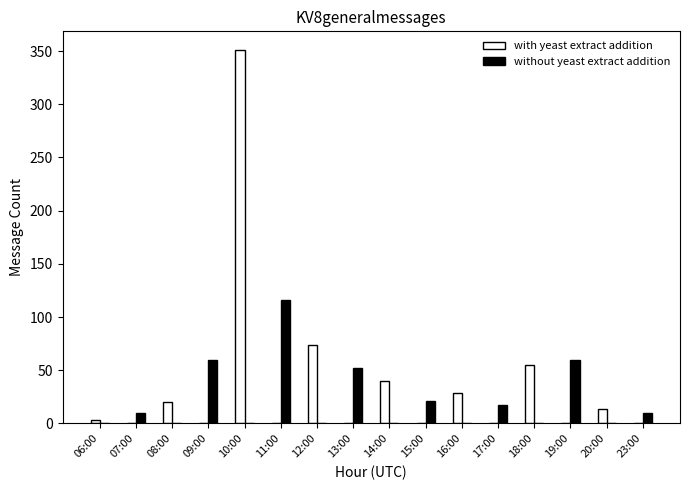

What is the sum of all without yeast extract addition values?

346